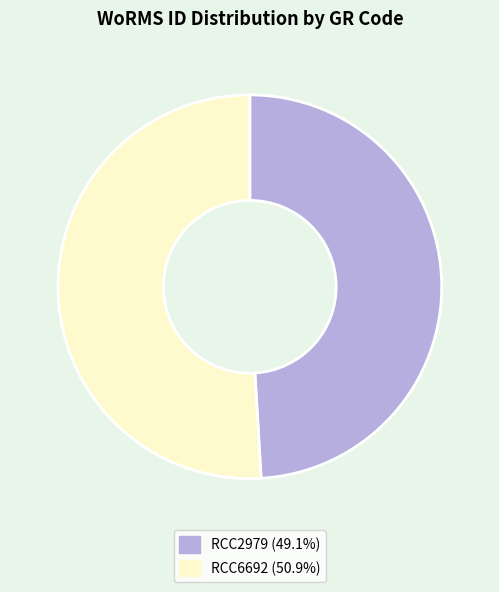

How many segments does this pie chart have?

2